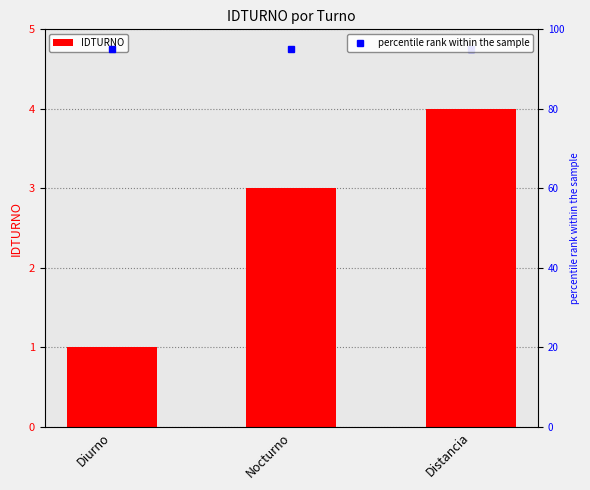

At which label is the value closest to 2?

Diurno